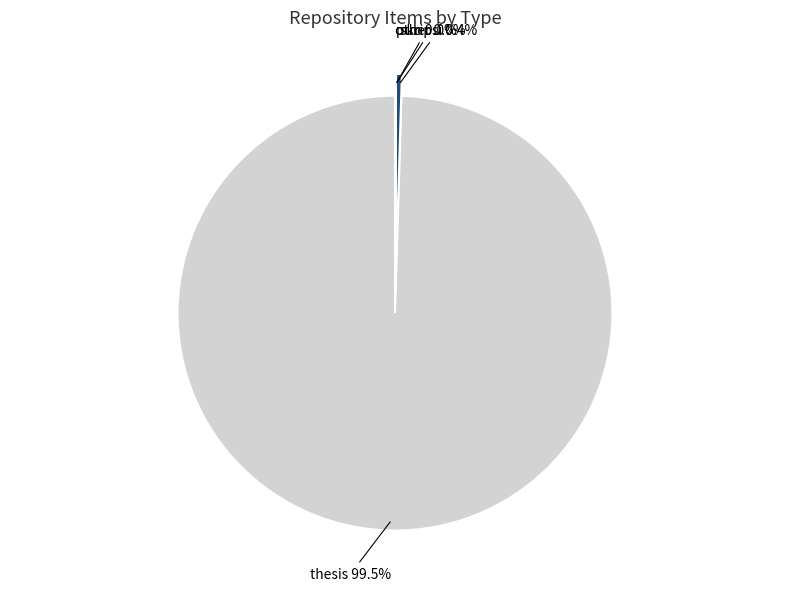

Which category has the biggest portion of the pie?

thesis